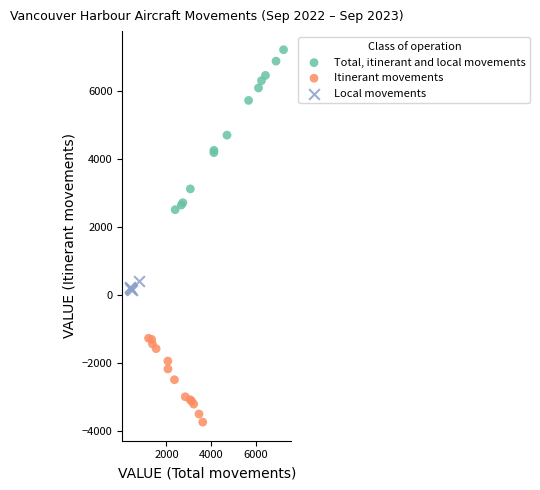

Which series contains the lowest Y value?

Itinerant movements